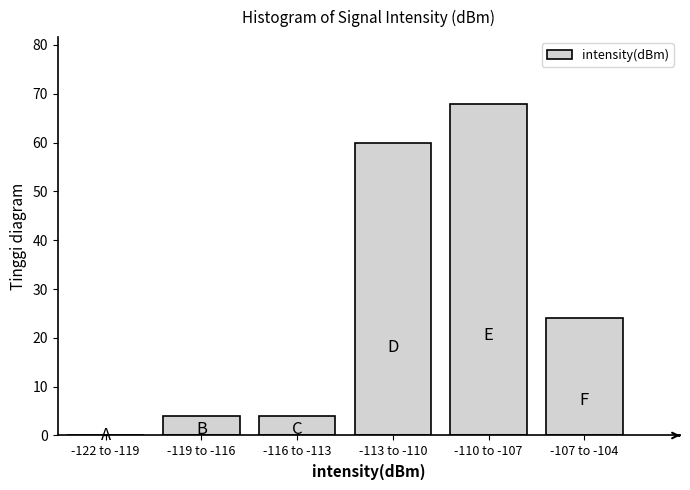

Reading left to right, transcribe all the data shown in this chart.

-122 to -119=0	-119 to -116=4	-116 to -113=4	-113 to -110=60	-110 to -107=68	-107 to -104=24